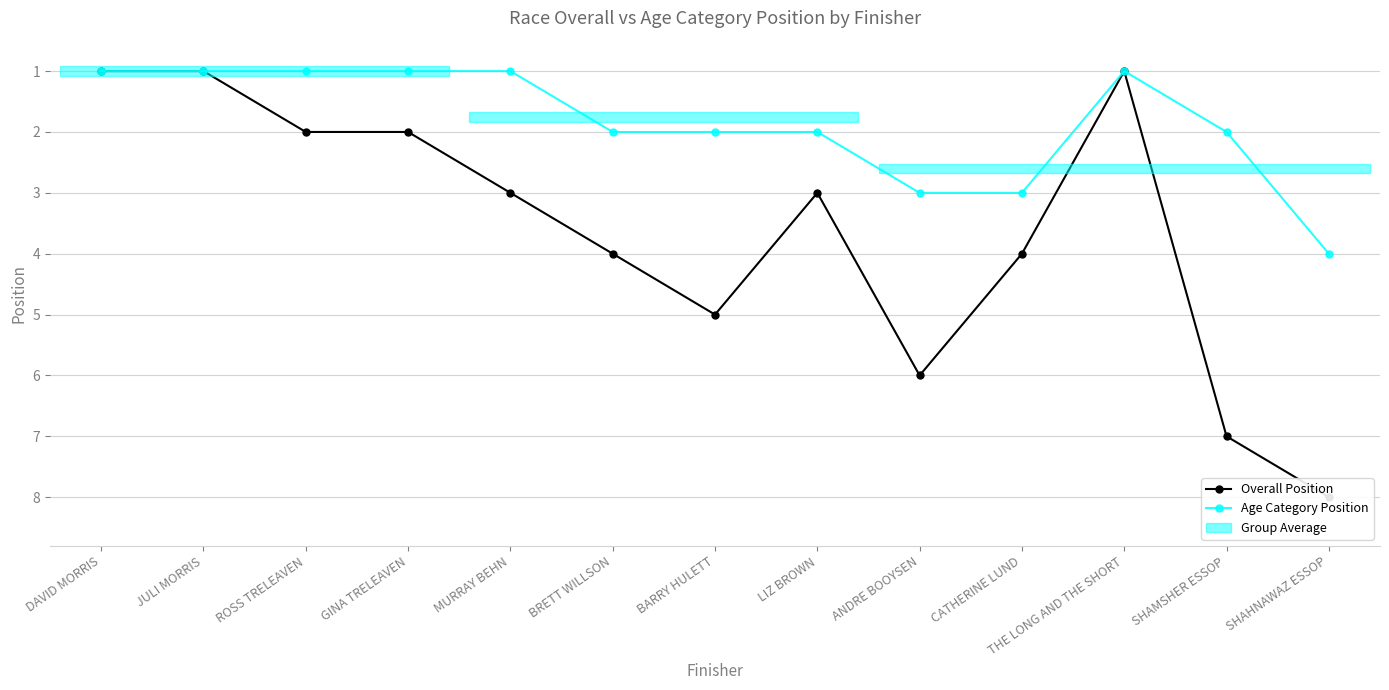

What is the smallest value displayed?

1